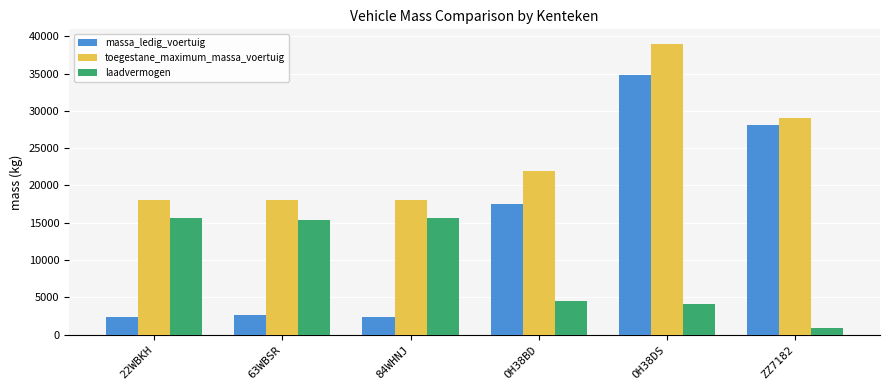

Count the toegestane_maximum_massa_voertuig values in the range 18000 to 29000.

5